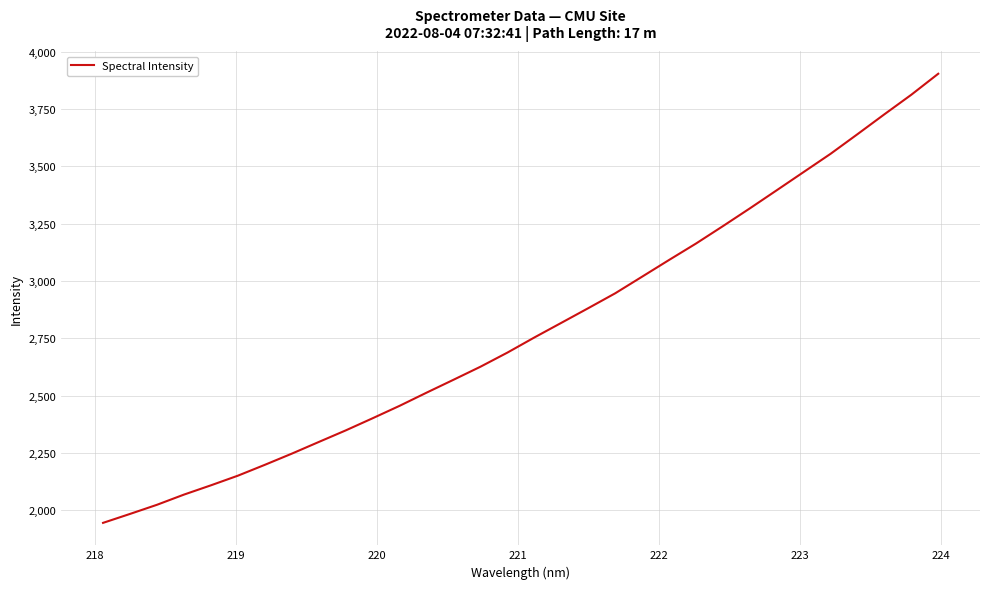

What is the minimum value shown in the chart?

1945.5